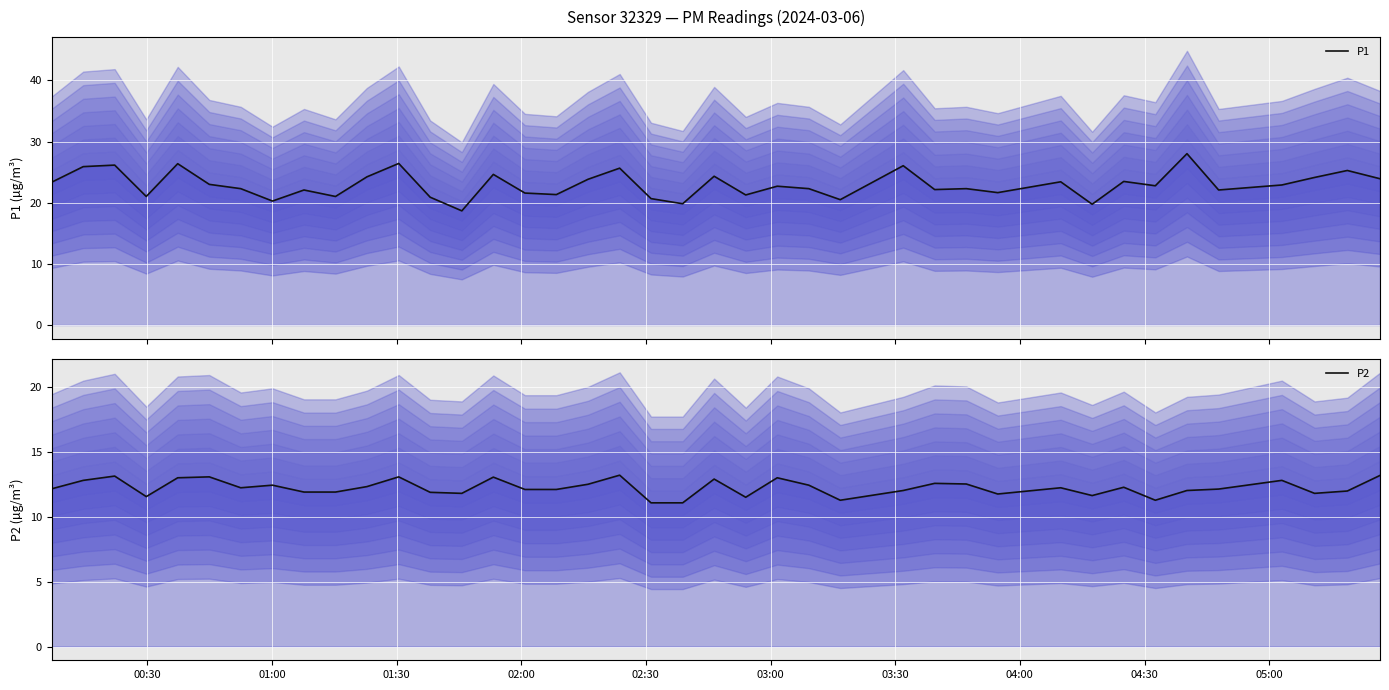

How many values in the P1 series exceed 22?

27